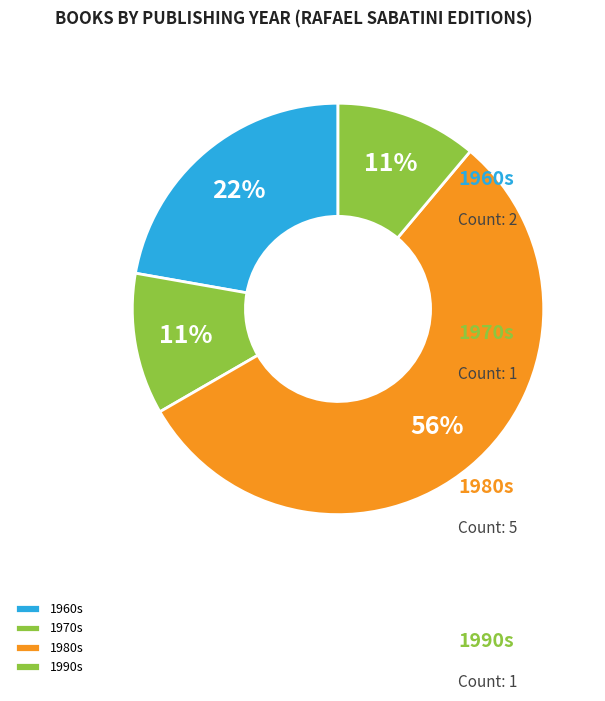

How many slices are in this pie chart?

4